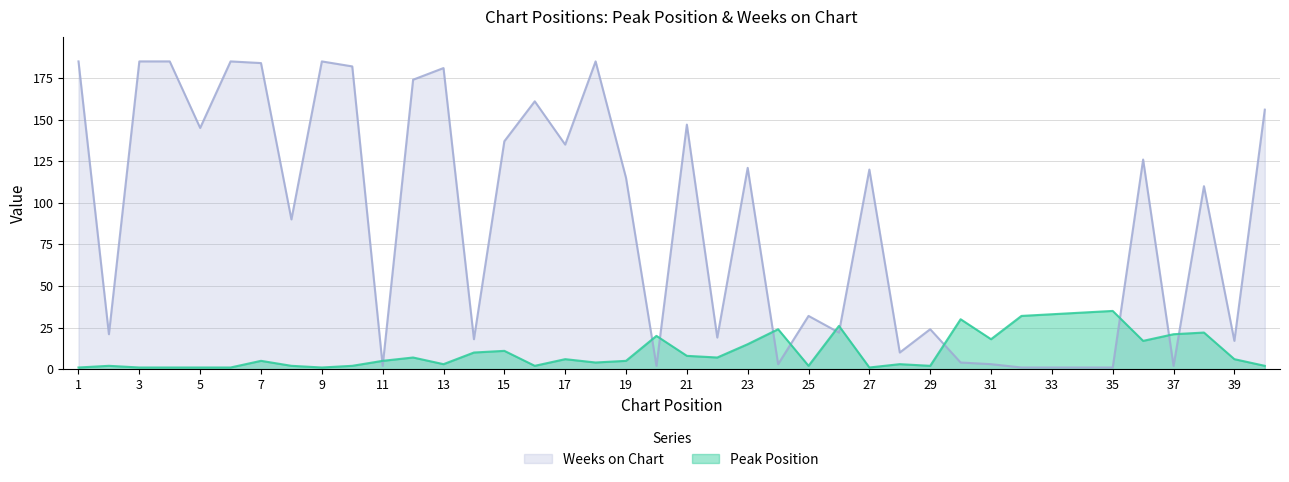

Rank the series by their average value, from highest to lowest.

Weeks on Chart, Peak Position